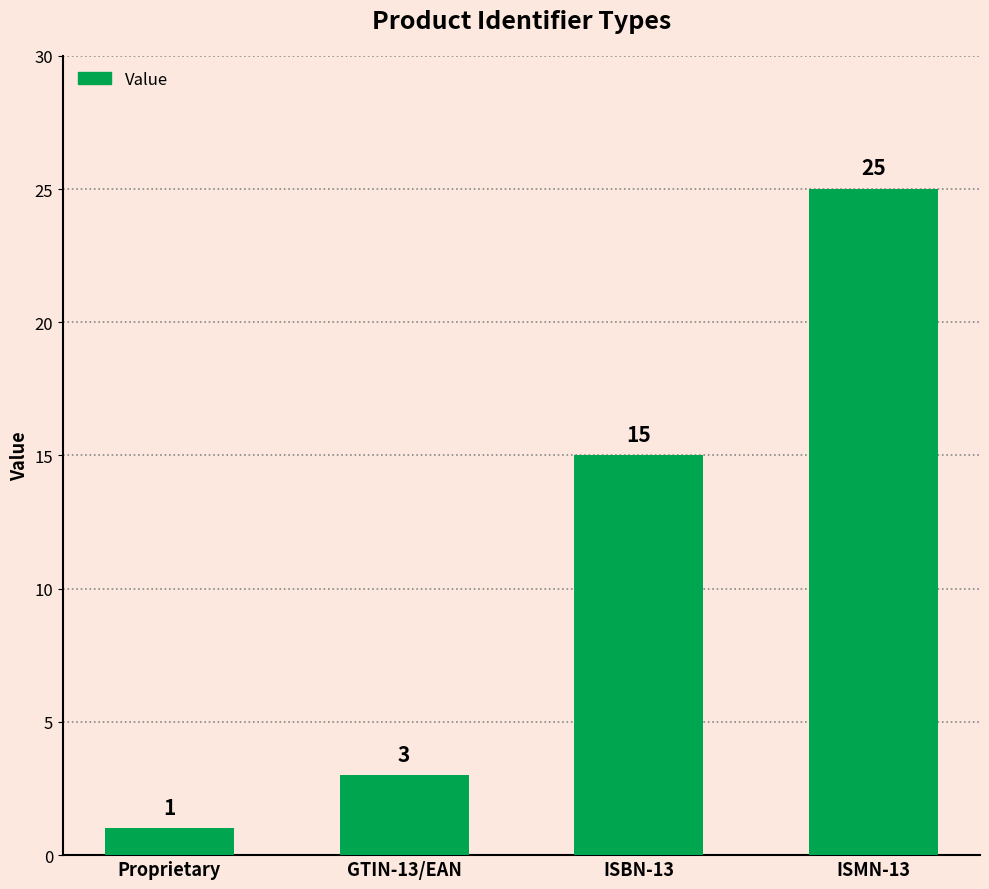

Reading left to right, transcribe all the data shown in this chart.

Proprietary=1	GTIN-13/EAN=3	ISBN-13=15	ISMN-13=25